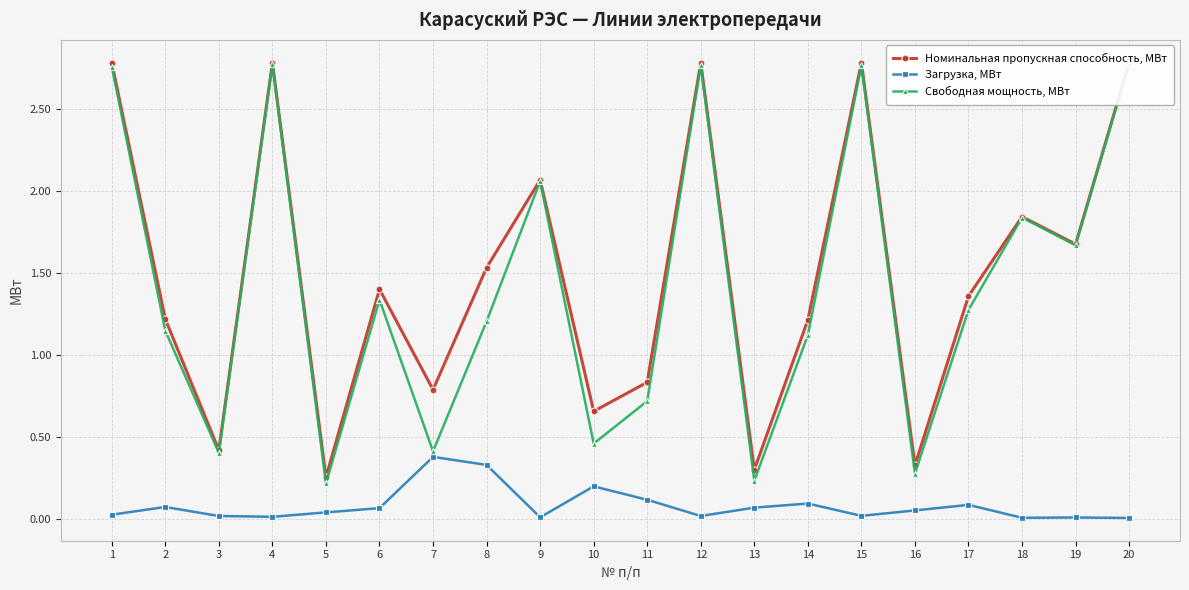

What is the difference between the second highest and second lowest values in the Загрузка, МВт series?

0.3